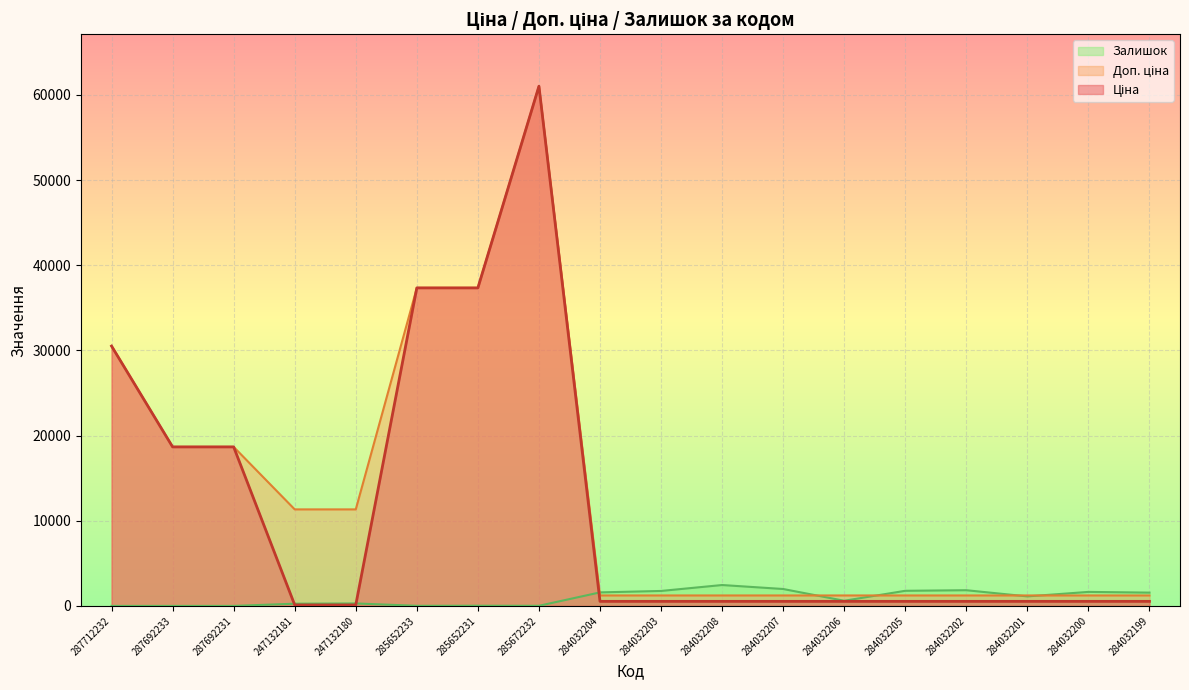

Reading left to right, list all the values displayed in this chart.

Ціна: 30512.3	18671.5	18671.5	113.3	113.3	37343.0	37343.0	61024.7	535.4	535.4	535.4	535.4	535.4	535.4	535.4	535.4	535.4	535.4
Доп. ціна: 30512.3	18671.5	18671.5	11334.0	11334.0	37343.0	37343.0	61024.7	1227.2	1227.2	1227.2	1227.2	1227.2	1227.2	1227.2	1227.2	1227.2	1227.2
Залишок: 0.0	0.0	0.0	260.0	290.0	12.0	22.0	15.0	1588.0	1756.0	2453.0	1986.0	605.0	1775.0	1843.0	1118.0	1646.0	1561.0